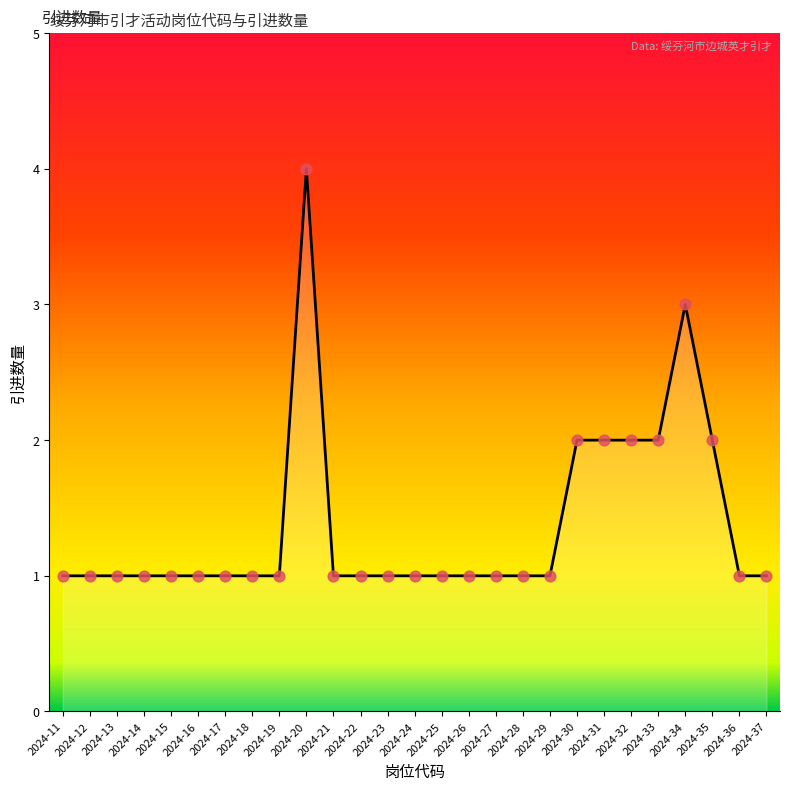

Which has a higher value, 2024-24 or 2024-20?

2024-20